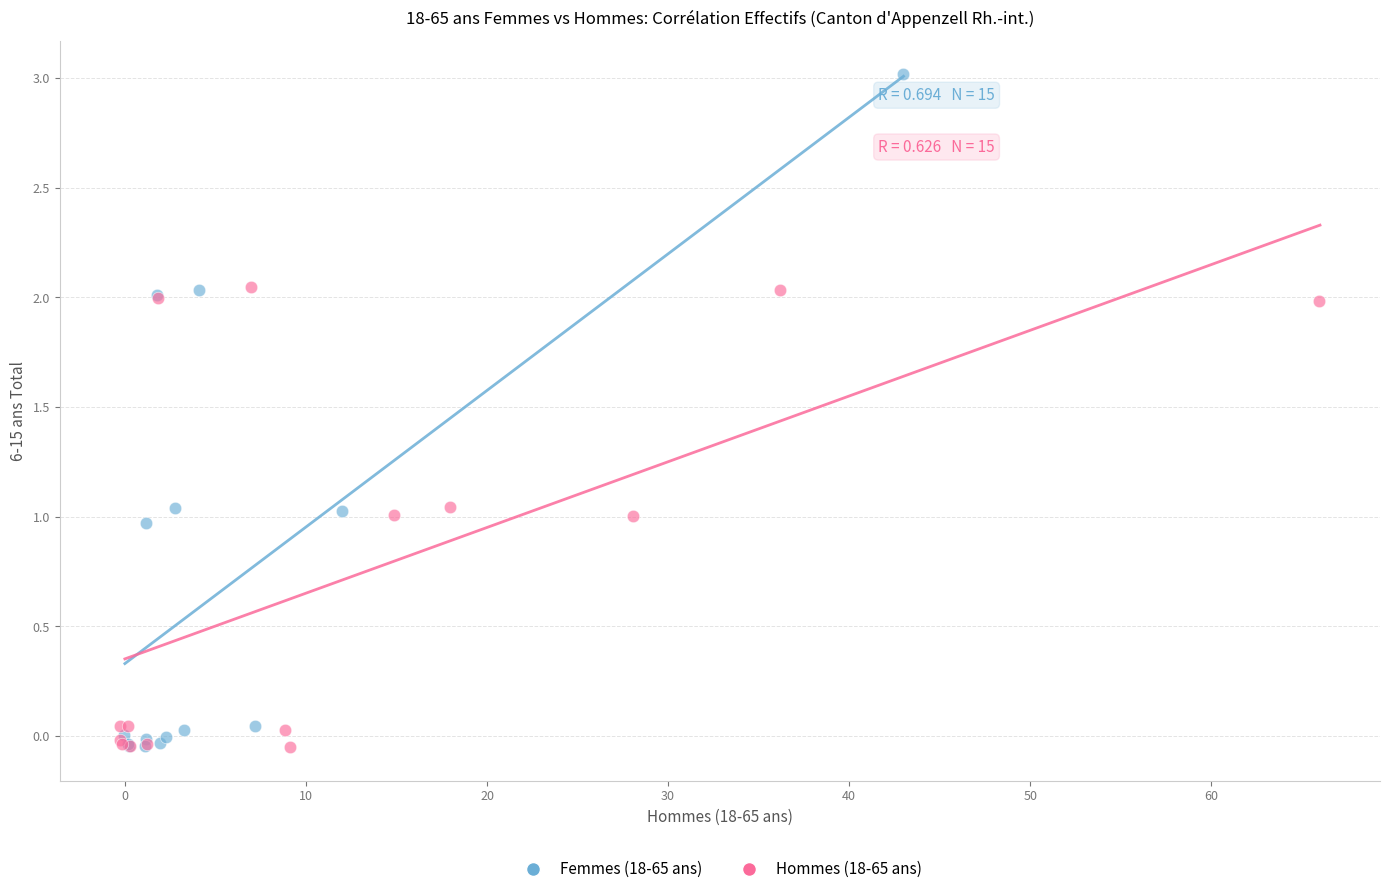

Which series contains the highest Y value?

Femmes (18-65 ans)